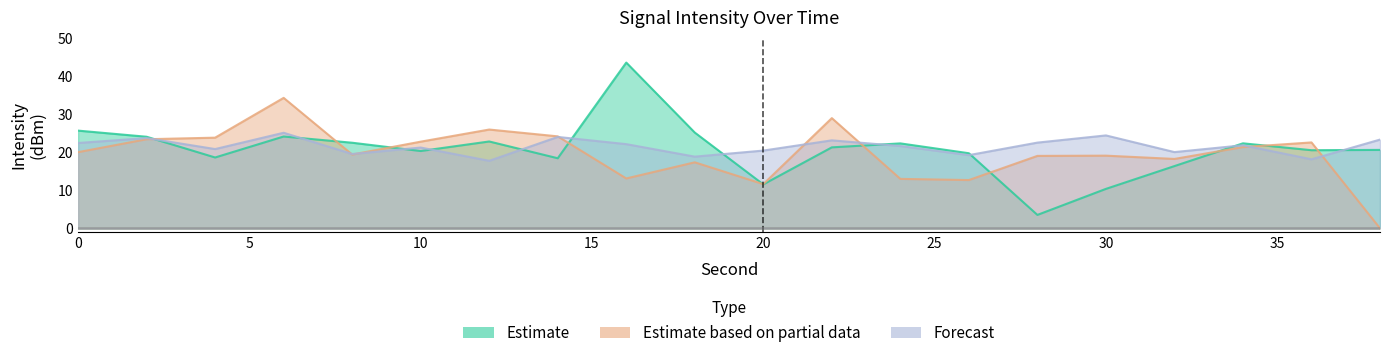

What is the value of the Estimate point at the 2nd from the left?

24.2